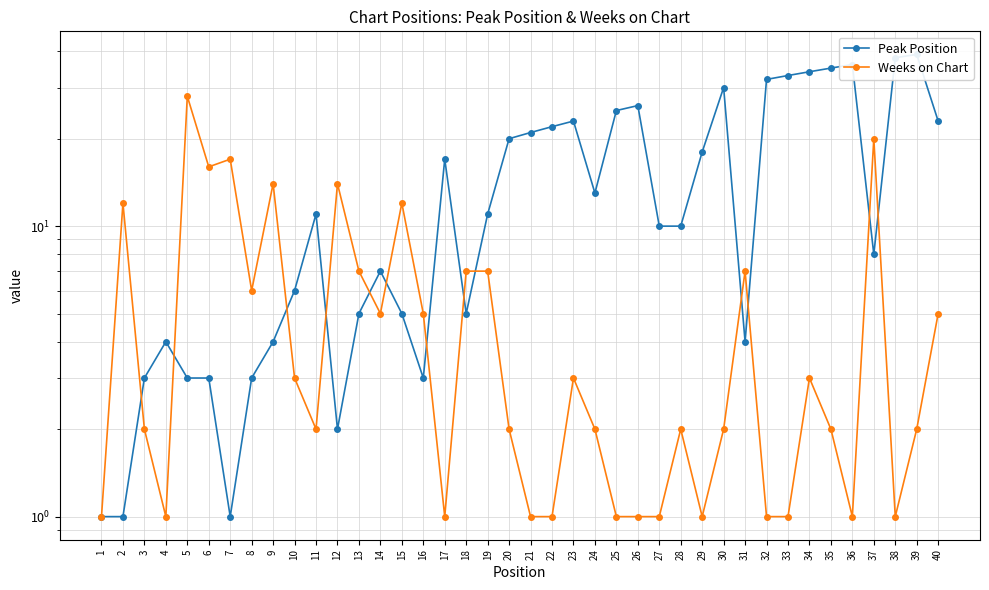

At which category does Weeks on Chart reach its first local peak?

2